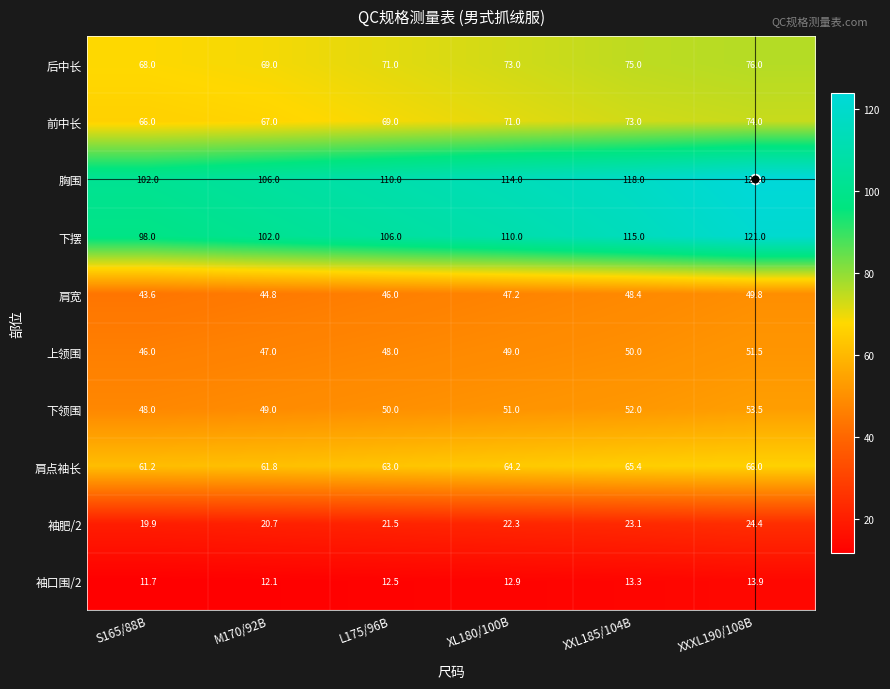

True or false: 后中长 has a value of 75.0 at XXL185/104B.

True